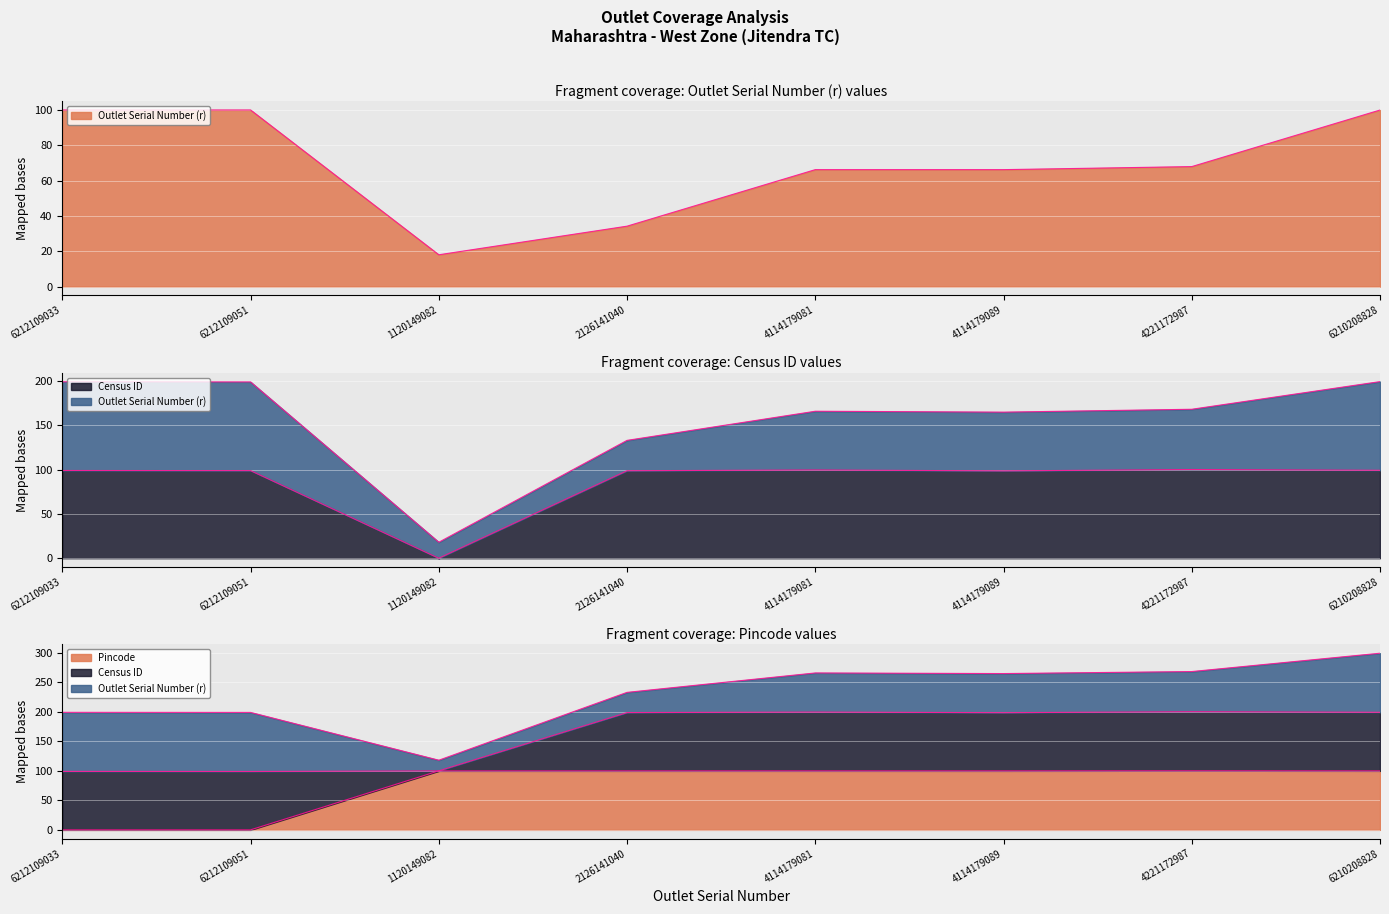

Where does the Pincode series first go above 99?

1120149082